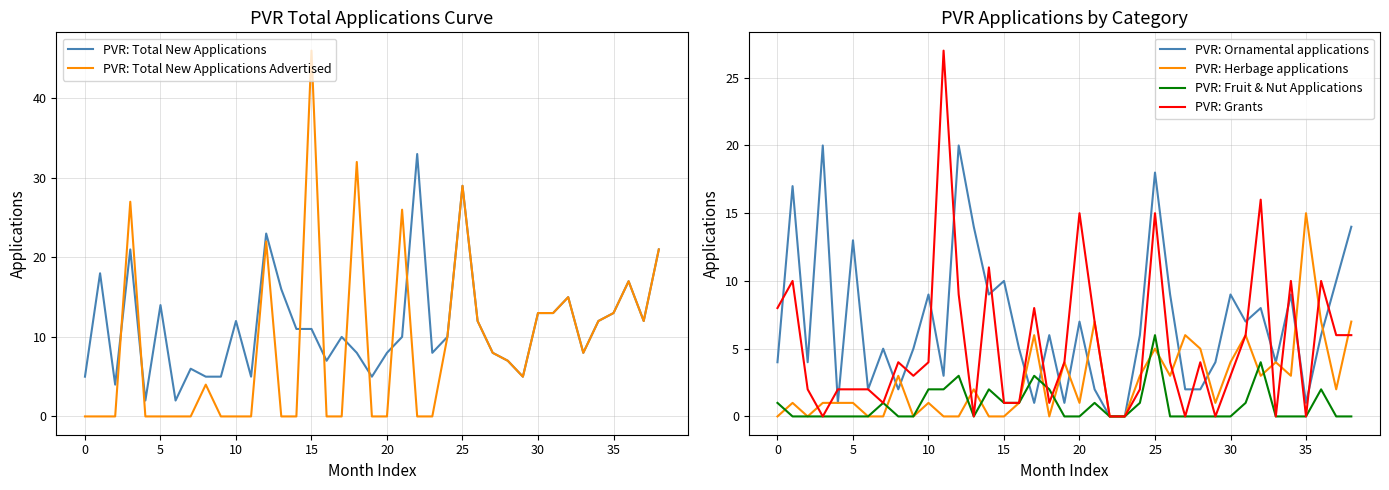

Which series has the largest range (max minus min)?

PVR: Total New Applications Advertised